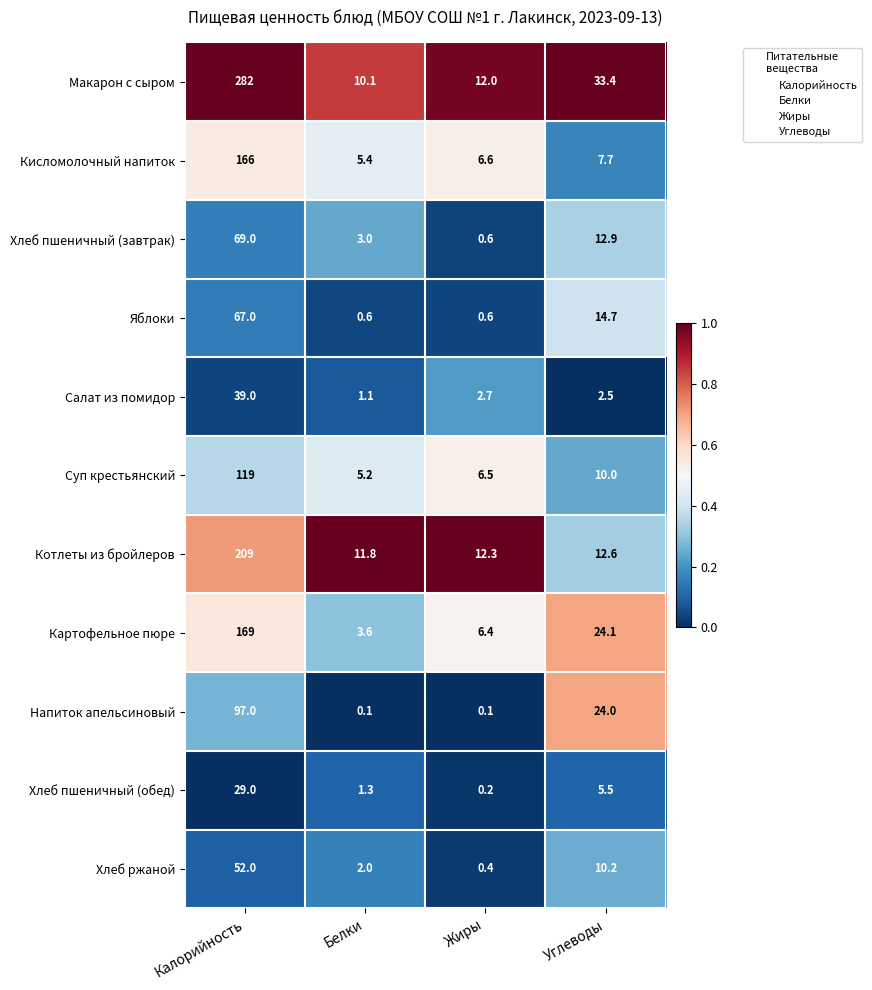

The value of Хлеб пшеничный (обед) at Жиры is 0.2. True or false?

True